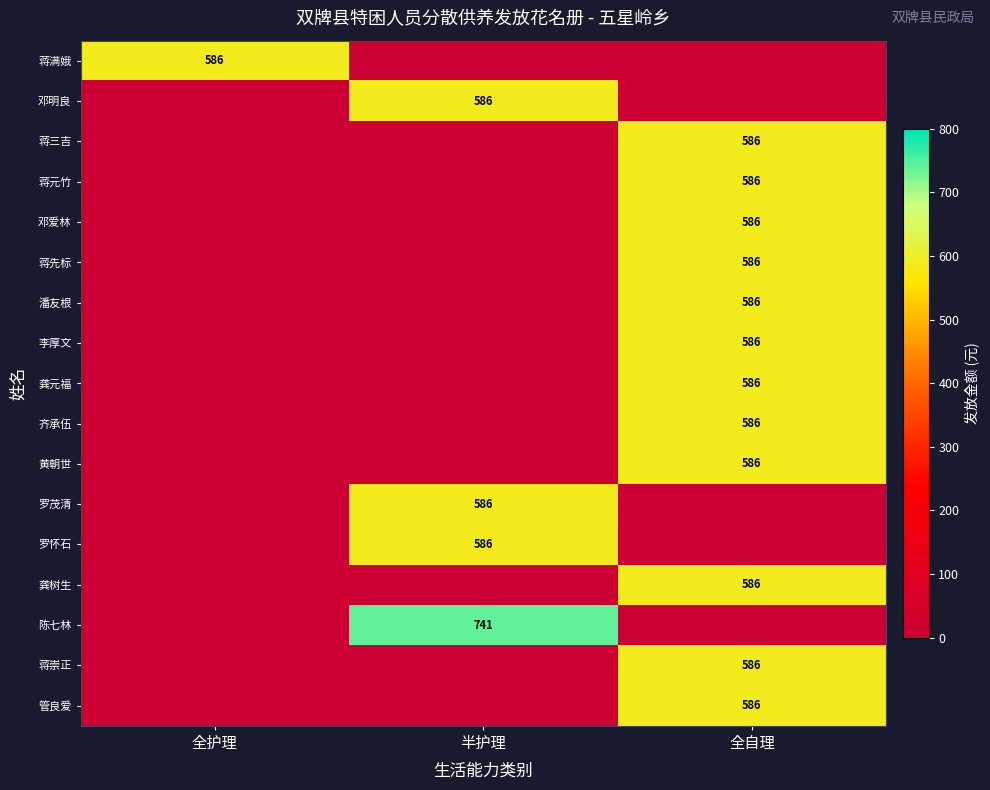

Is it true that 蒋满娥 equals 1029 at 全护理?

False